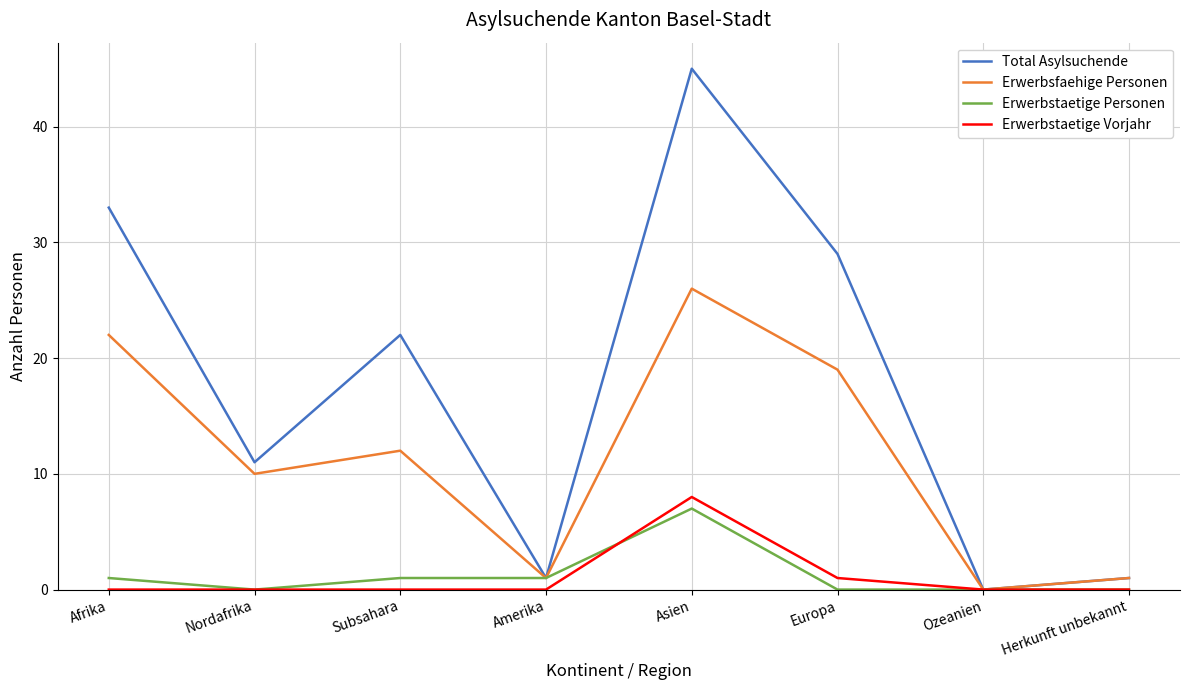

What position from the right is Herkunft unbekannt?

1